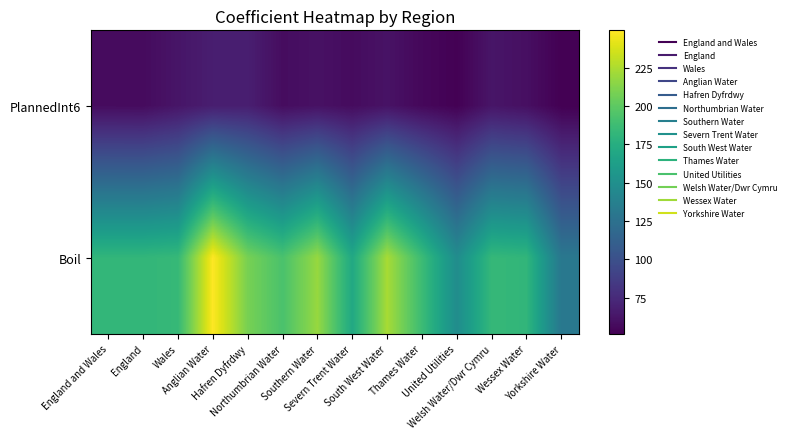

Reading left to right, transcribe all the data shown in this chart.

PlannedInt6: England and Wales=57.4	England=57.1	Wales=62.6	Anglian Water=67.6	Hafren Dyfrdwy=68.1	Northumbrian Water=57.9	Southern Water=60.5	Severn Trent Water=57.4	South West Water=61.2	Thames Water=55.4	United Utilities=51.9	Welsh Water/Dwr Cymru=62.5	Wessex Water=59.4	Yorkshire Water=51.4
Boil: England and Wales=182.2	England=182.1	Wales=184.1	Anglian Water=249.4	Hafren Dyfrdwy=208.9	Northumbrian Water=193.0	Southern Water=218.7	Severn Trent Water=170.8	South West Water=223.6	Thames Water=186.9	United Utilities=147.7	Welsh Water/Dwr Cymru=183.7	Wessex Water=181.7	Yorkshire Water=130.6